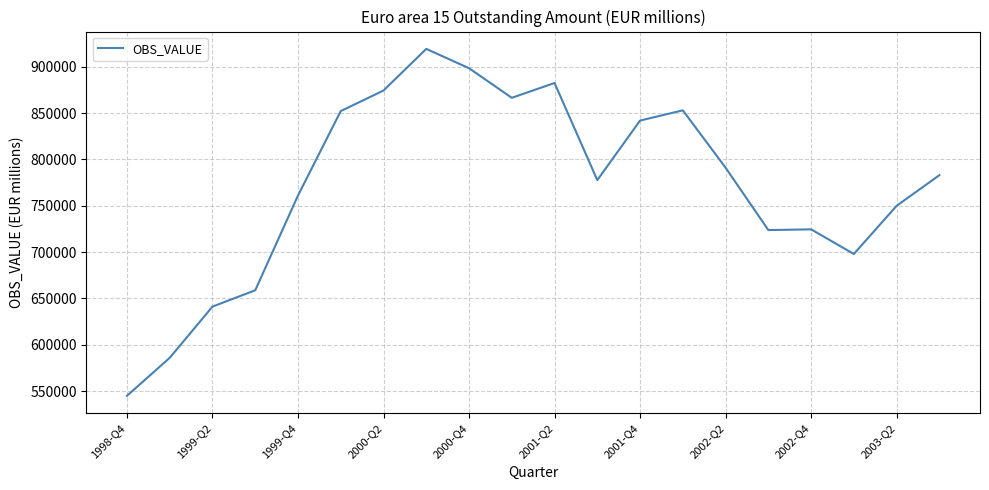

What is the minimum value shown in the chart?

544841.2